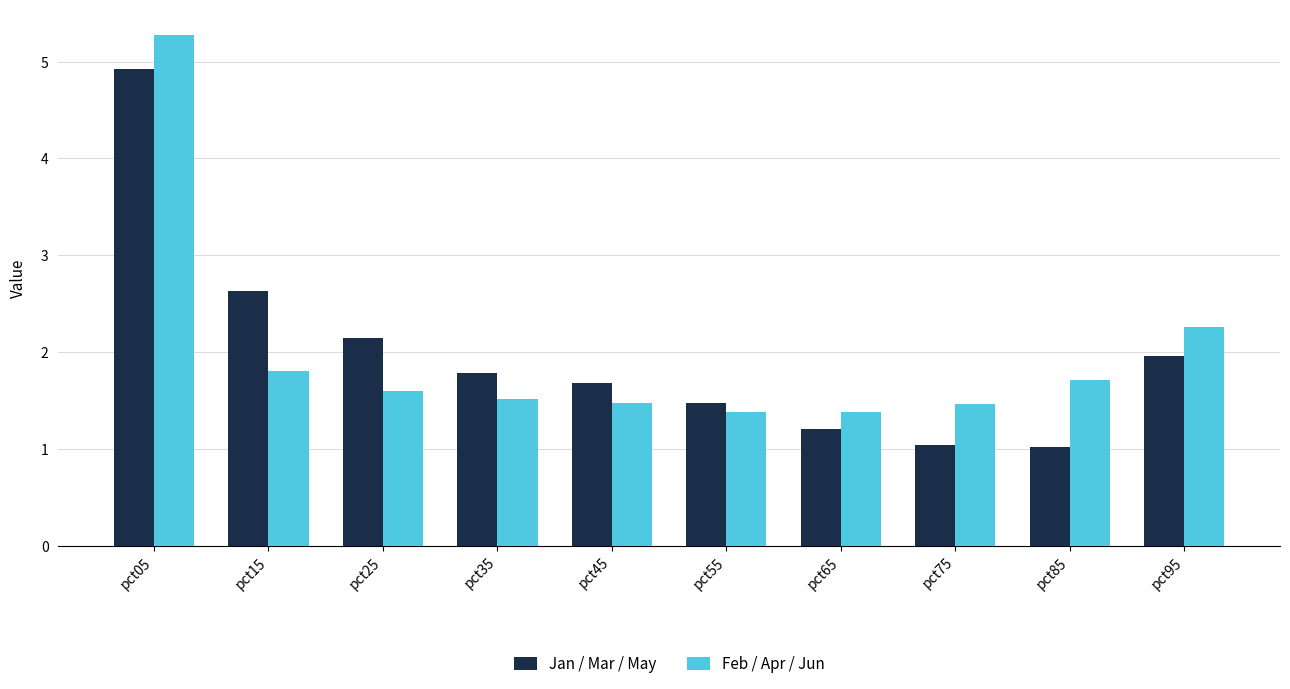

Which has a higher value, pct45 or pct65?

pct45